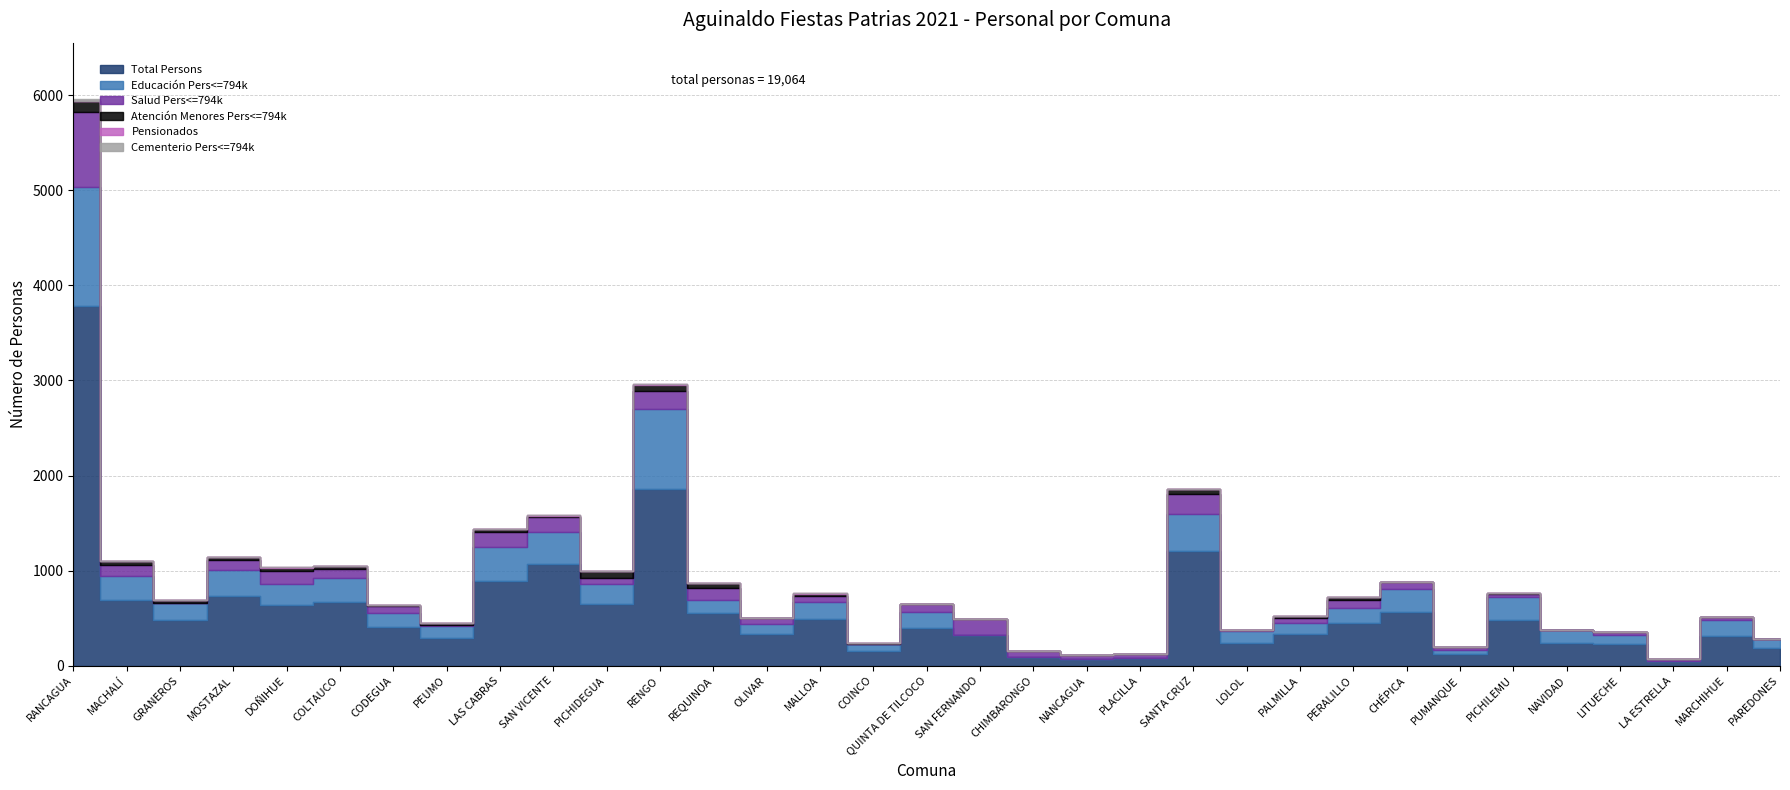

True or false: Total Persons and Pensionados cross at least once.

False